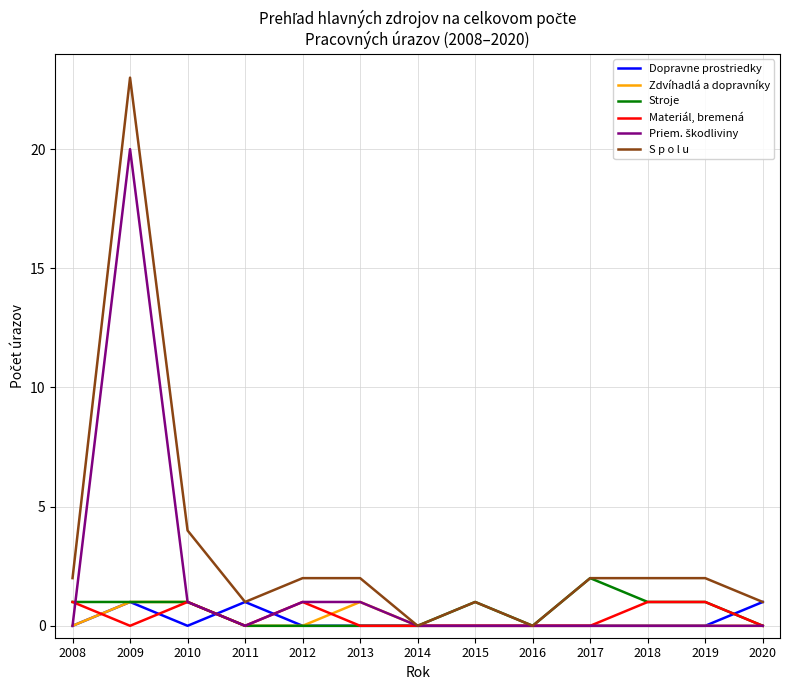

Between which two adjacent categories do Dopravne prostriedky and Materiál, bremená first intersect?

2008 and 2009